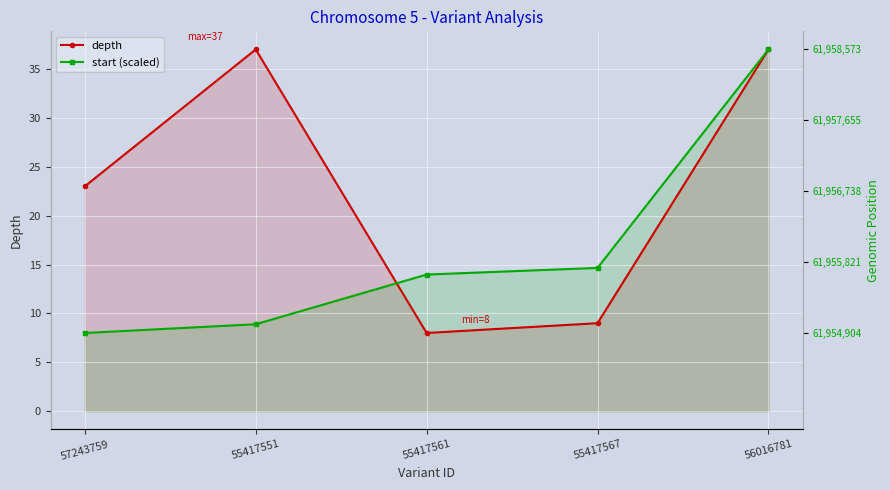

Which series changed the most between 57243759 and 55417551?

depth